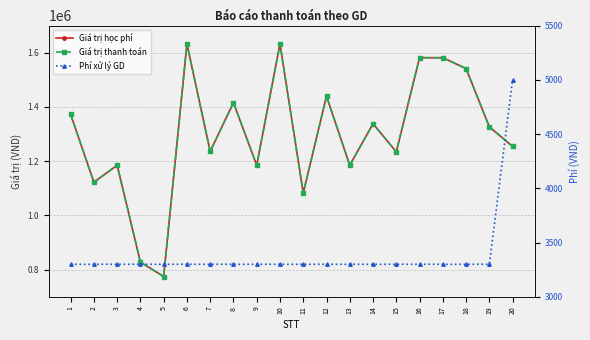

Is the value of Giá trị học phí at 8 greater than the value of Giá trị thanh toán at 4?

Yes